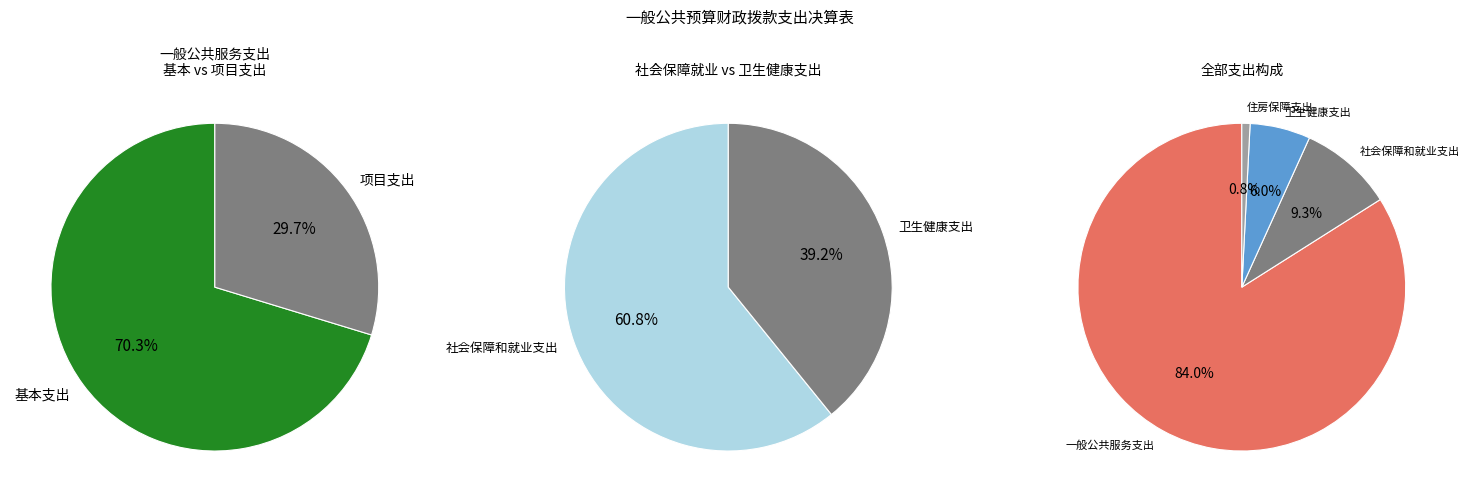

Which has a higher value, 卫生健康支出 or 社会保障和就业支出?

社会保障和就业支出